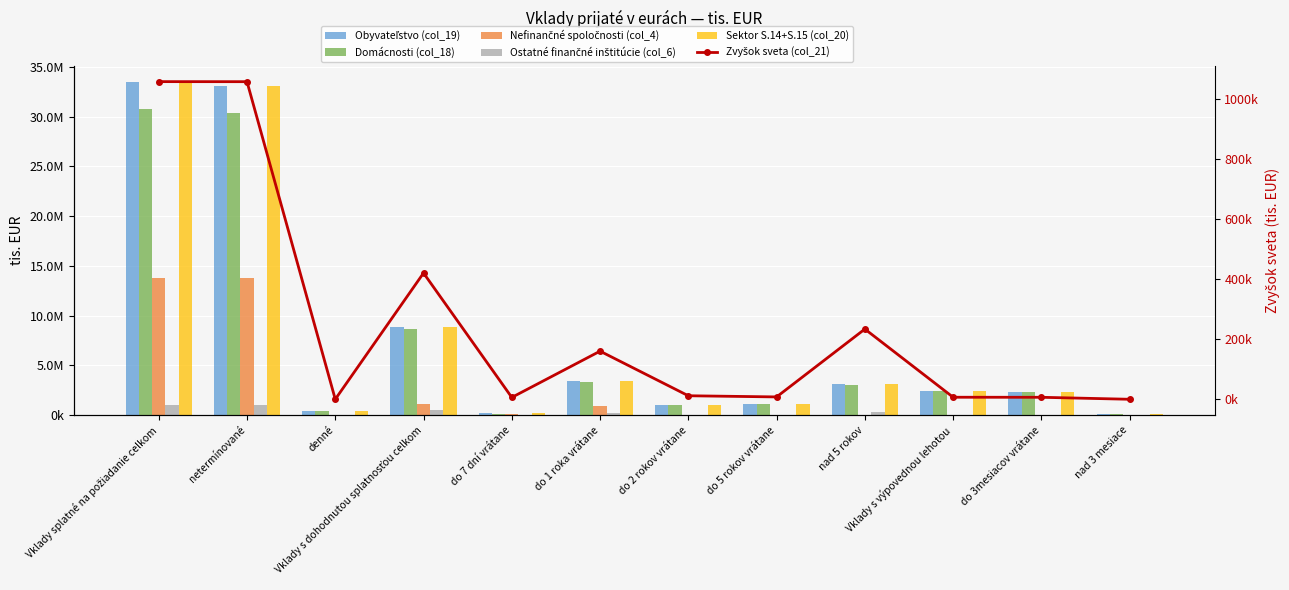

Where is Domácnosti (col_18) nearest to the value 15?

Vklady s dohodnutou splatnosťou celkom